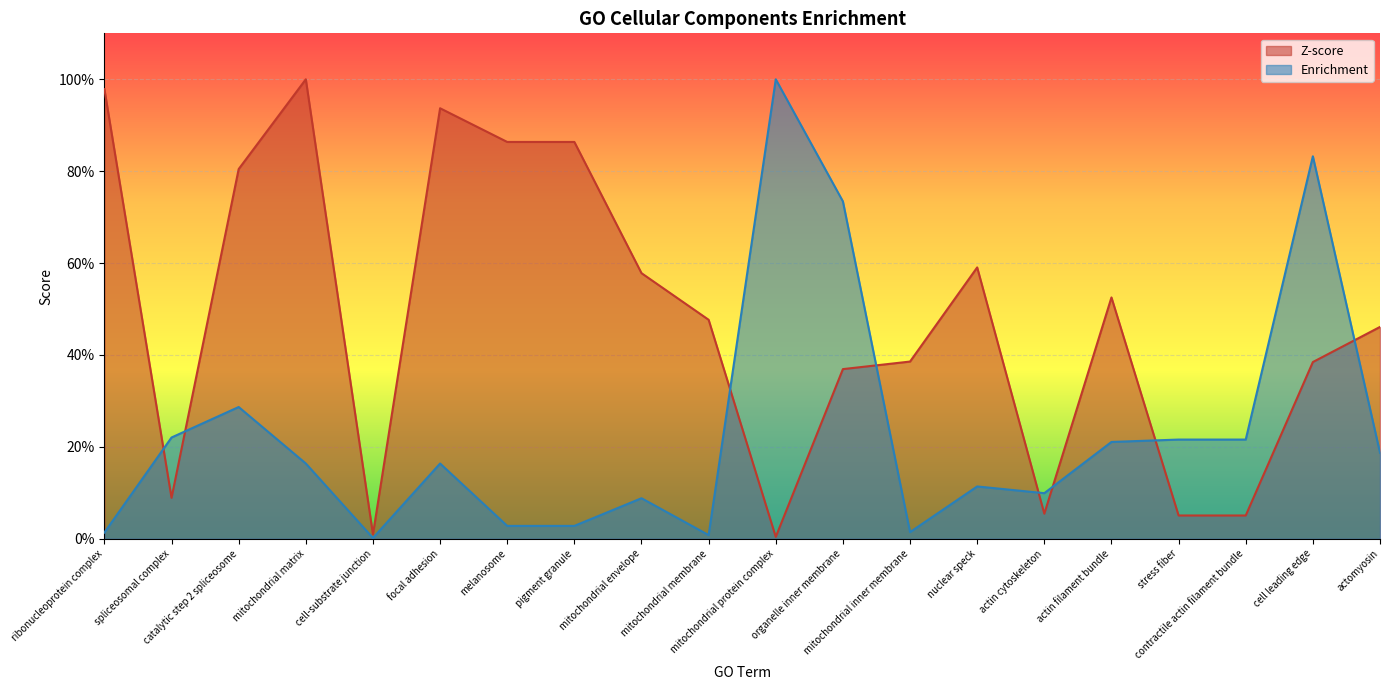

What is the sum of the Enrichment values at mitochondrial envelope and cell-substrate junction?

0.1